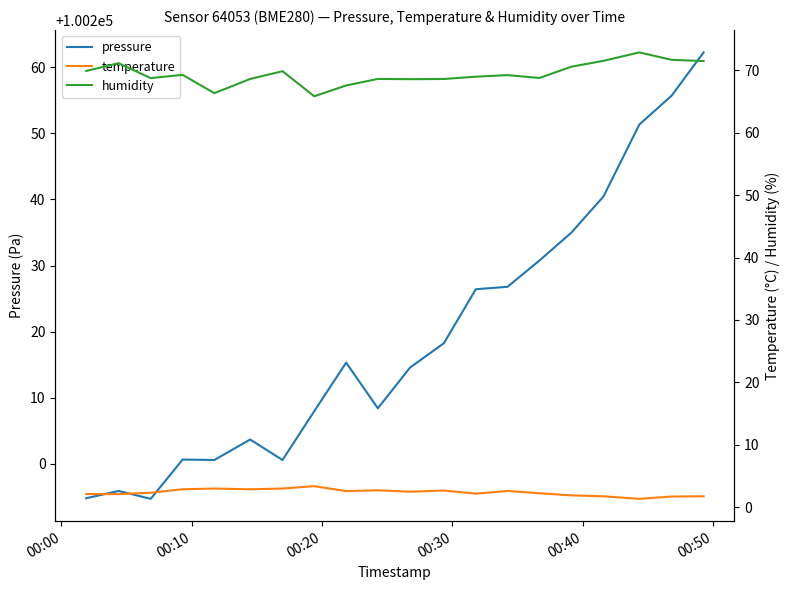

How many lines are shown in the chart?

3